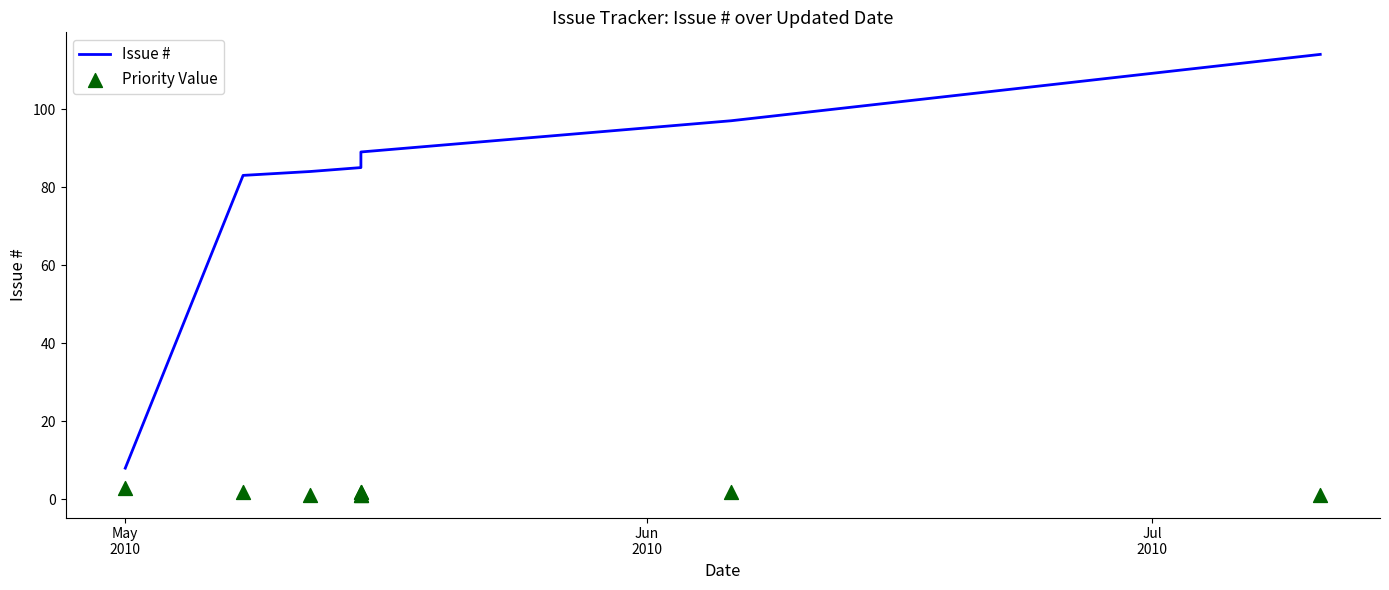

What are all the series names shown in the legend?

Issue #, Priority Value